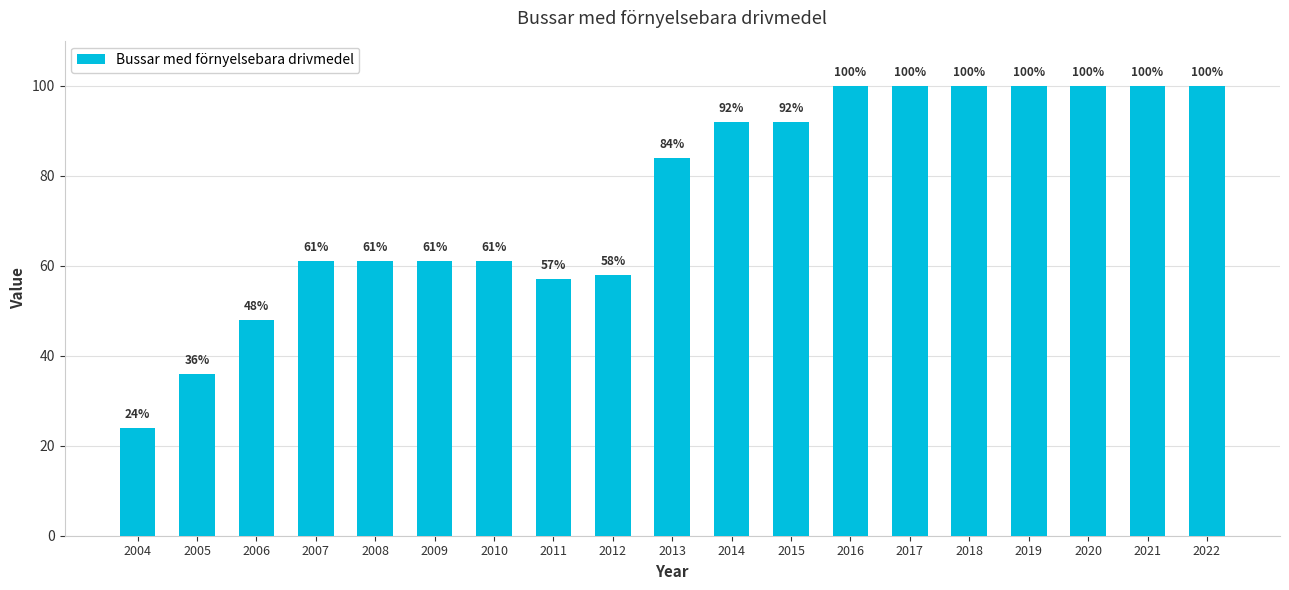

Does the chart contain any negative values?

No